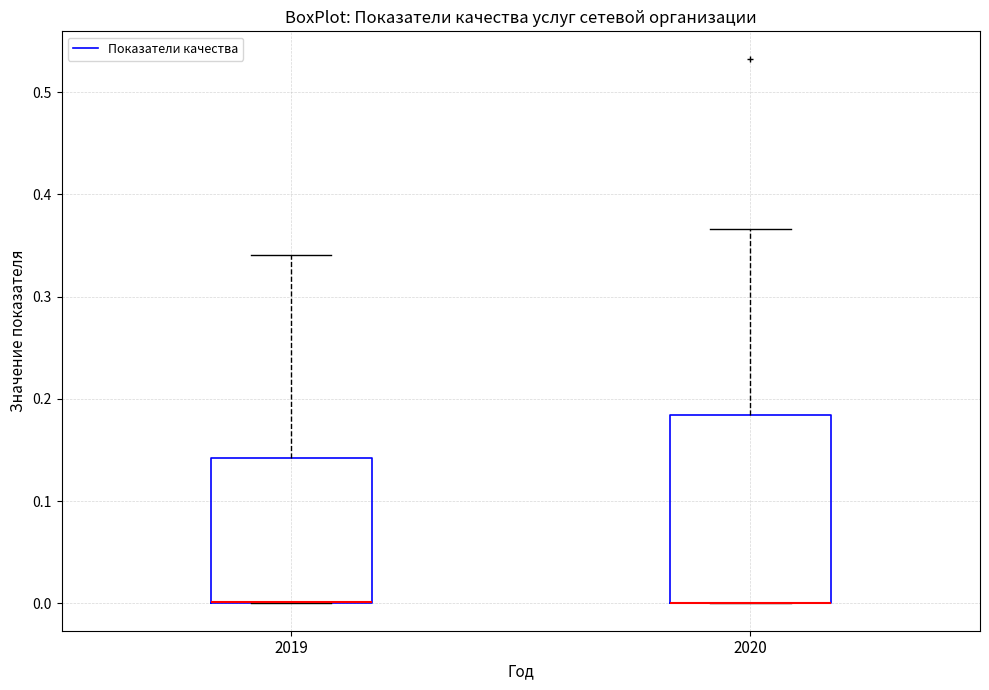

Reading left to right, transcribe this box plot: for each box, give where its median line is, the range the box spans, and where its two whiskers end, as read against the y-axis. The values are not printed on the chart, so give them approximately, as read against the axis.

2019: median 0.00 (drawn on the box's lower edge), box 0.00 to 0.14, whiskers 0.00 to 0.34
2020: median 0.00 (drawn on the box's lower edge), box 0.00 to 0.18, whiskers 0.00 to 0.37